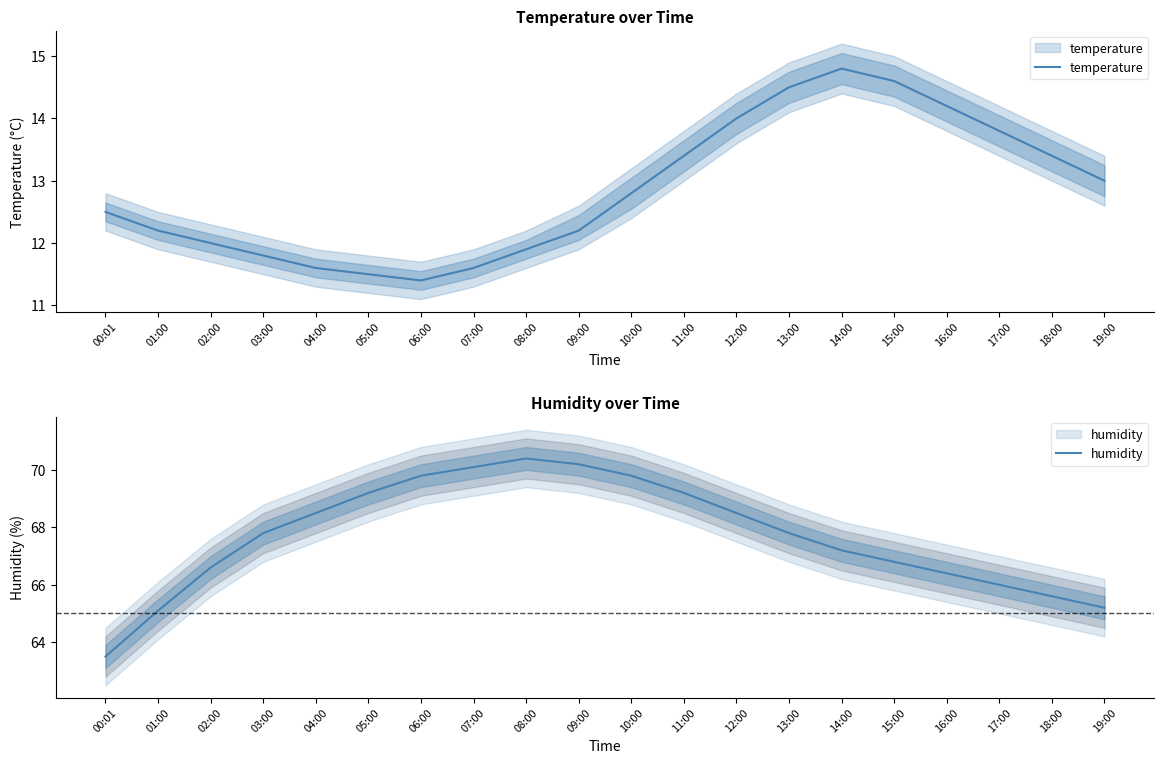

Which category has the highest value across all series?

08:00